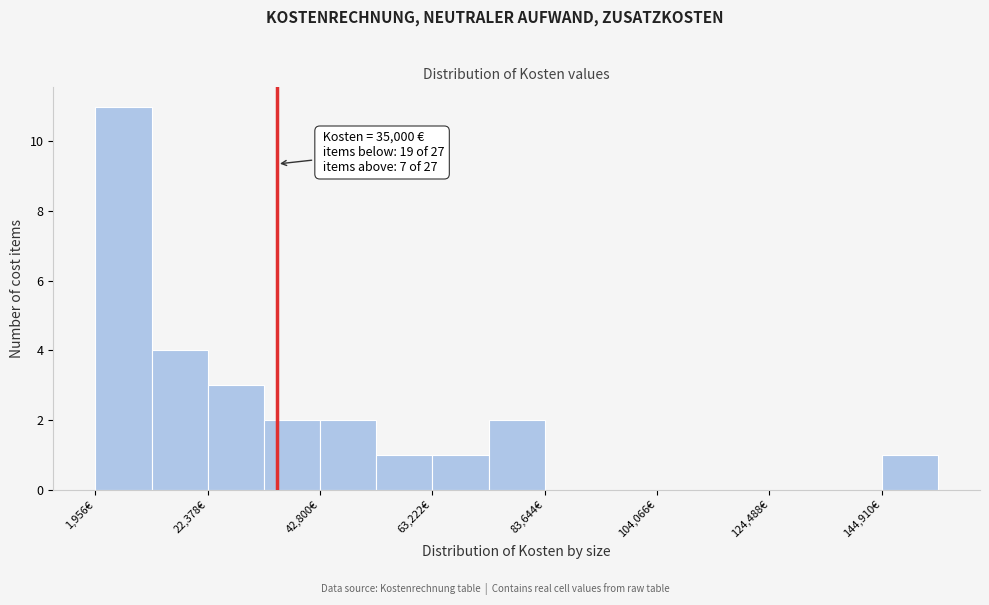

Read against the x-axis, roughly where is the centre of the tallest bar?

5000